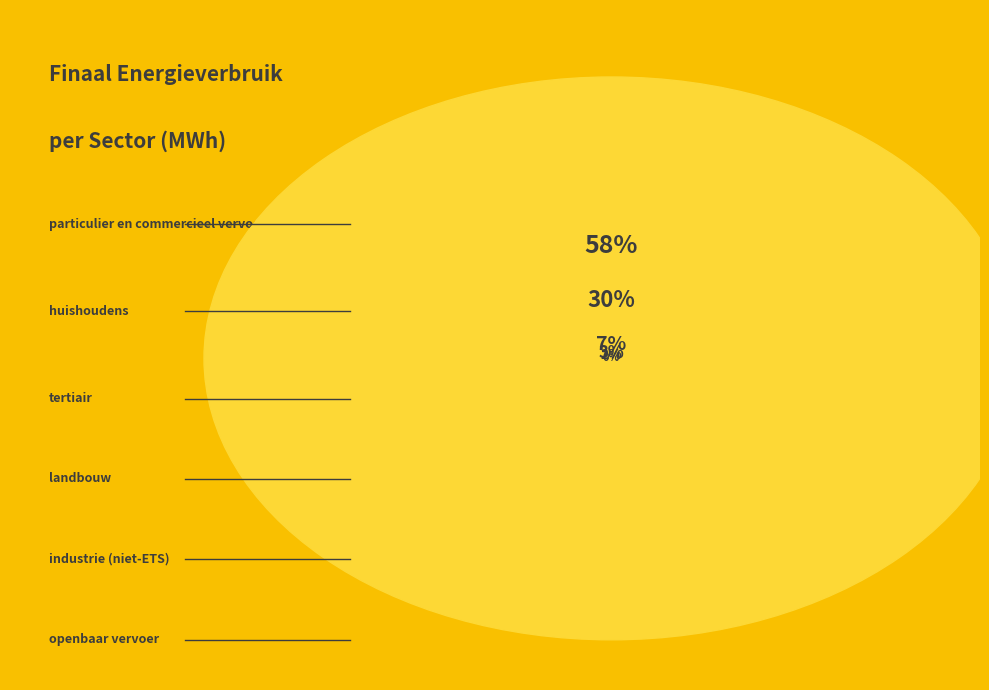

What is the change in value from industrie (niet-ETS) to particulier en commercieel vervoer?

+146662.2